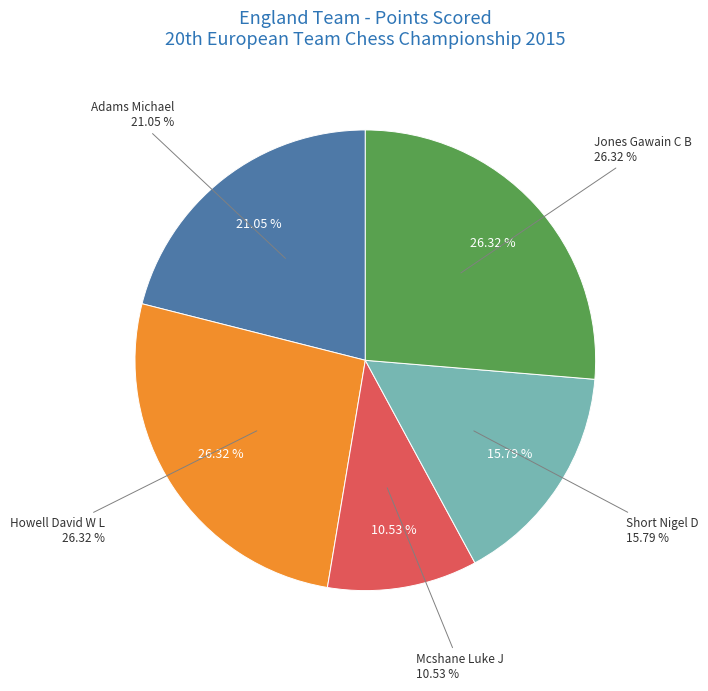

To the nearest percent, what is the combined percentage of Short Nigel D and Howell David W L?

42%